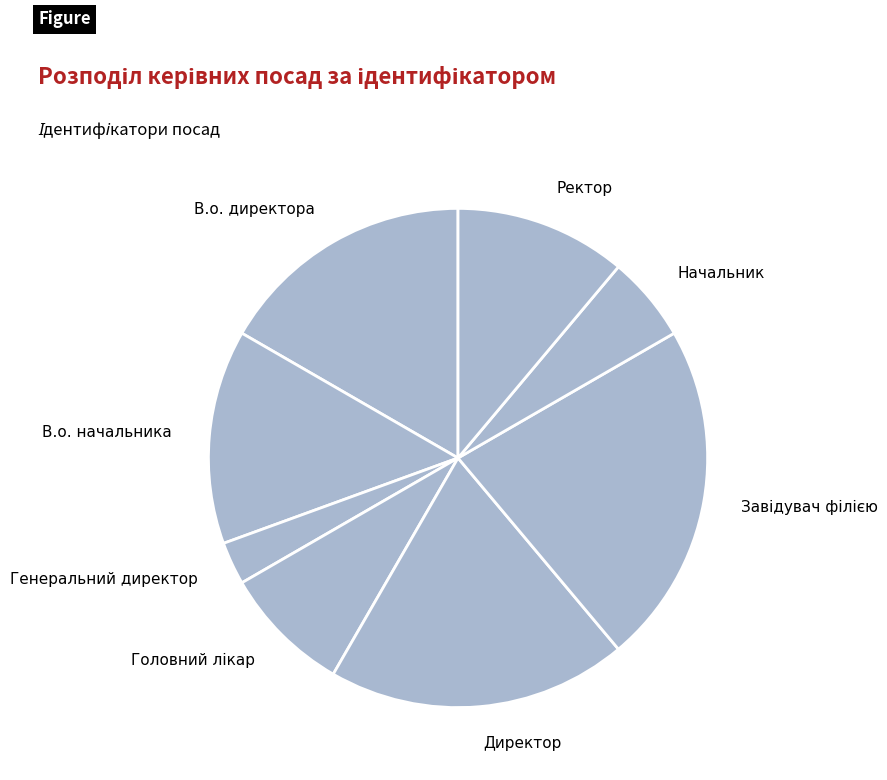

Is there any slice that represents more than half of the pie?

No